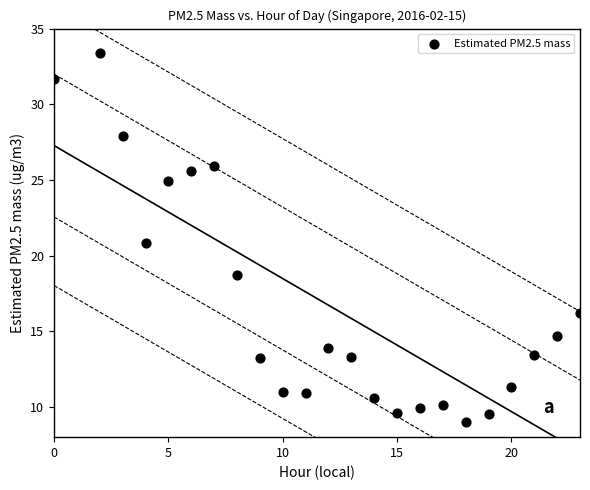

What is the range of Y values (max minus min)?

24.4